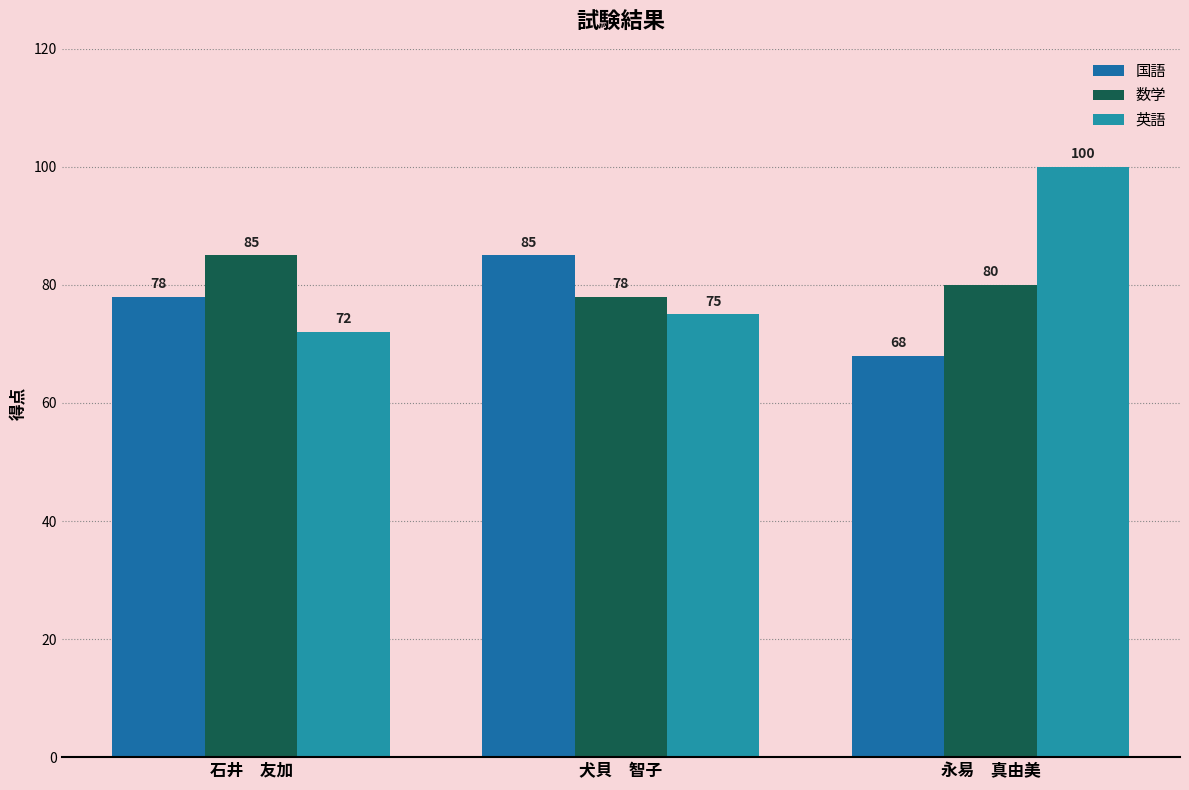

Reading right to left, list all the values displayed in this chart.

国語: 永易　真由美=68	犬貝　智子=85	石井　友加=78
数学: 永易　真由美=80	犬貝　智子=78	石井　友加=85
英語: 永易　真由美=100	犬貝　智子=75	石井　友加=72